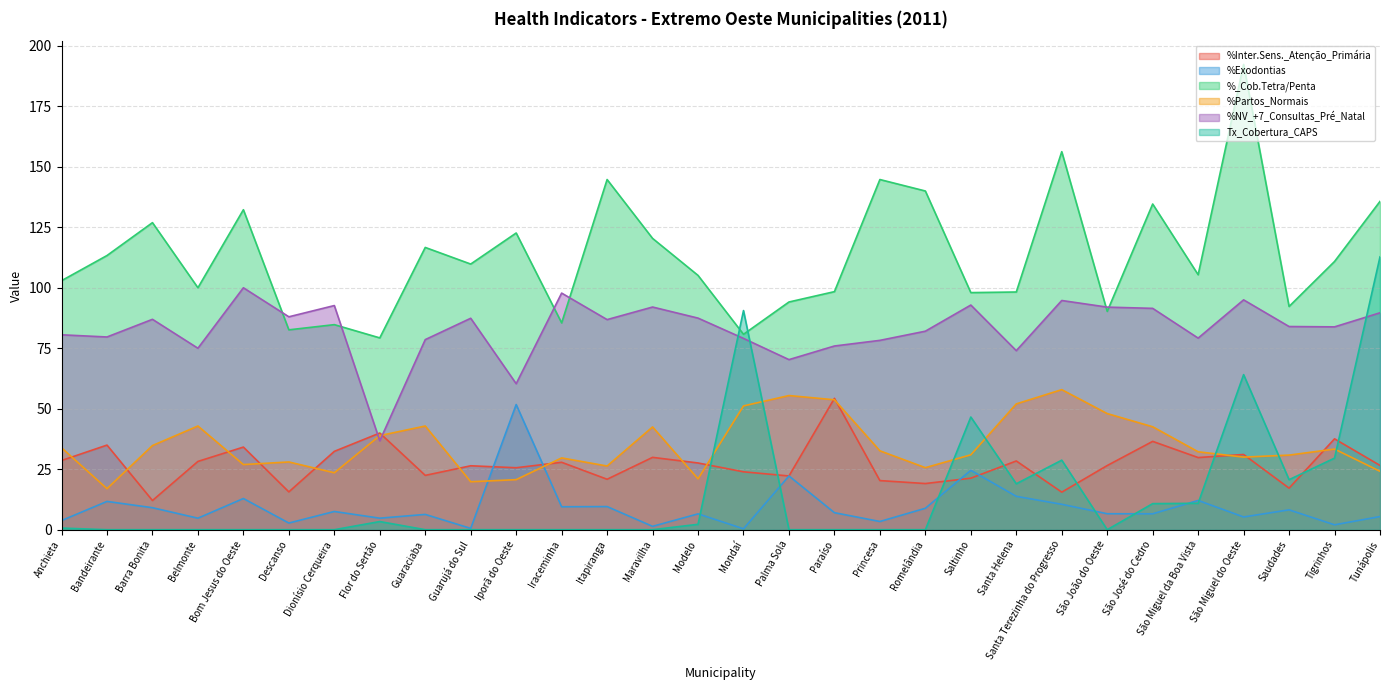

The %NV_+7_Consultas_Pré_Natal series shows 56.5 at Modelo. True or false?

False